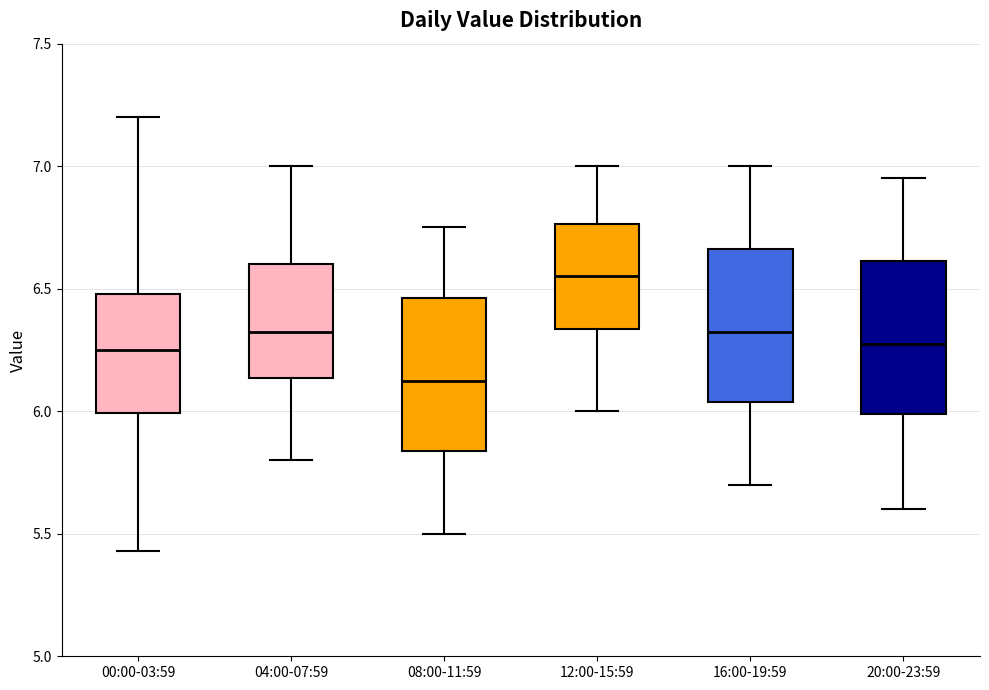

Reading left to right, transcribe this box plot: for each box, give where its median line is, the range the box spans, and where its two whiskers end, as read against the y-axis. The values are not printed on the chart, so give them approximately, as read against the axis.

00:00-03:59: median 6.25, box 6.00 to 6.50, whiskers 5.45 to 7.20
04:00-07:59: median 6.35, box 6.15 to 6.60, whiskers 5.80 to 7.00
08:00-11:59: median 6.15, box 5.85 to 6.45, whiskers 5.50 to 6.75
12:00-15:59: median 6.55, box 6.35 to 6.75, whiskers 6.00 to 7.00
16:00-19:59: median 6.35, box 6.05 to 6.65, whiskers 5.70 to 7.00
20:00-23:59: median 6.30, box 6.00 to 6.60, whiskers 5.60 to 6.95